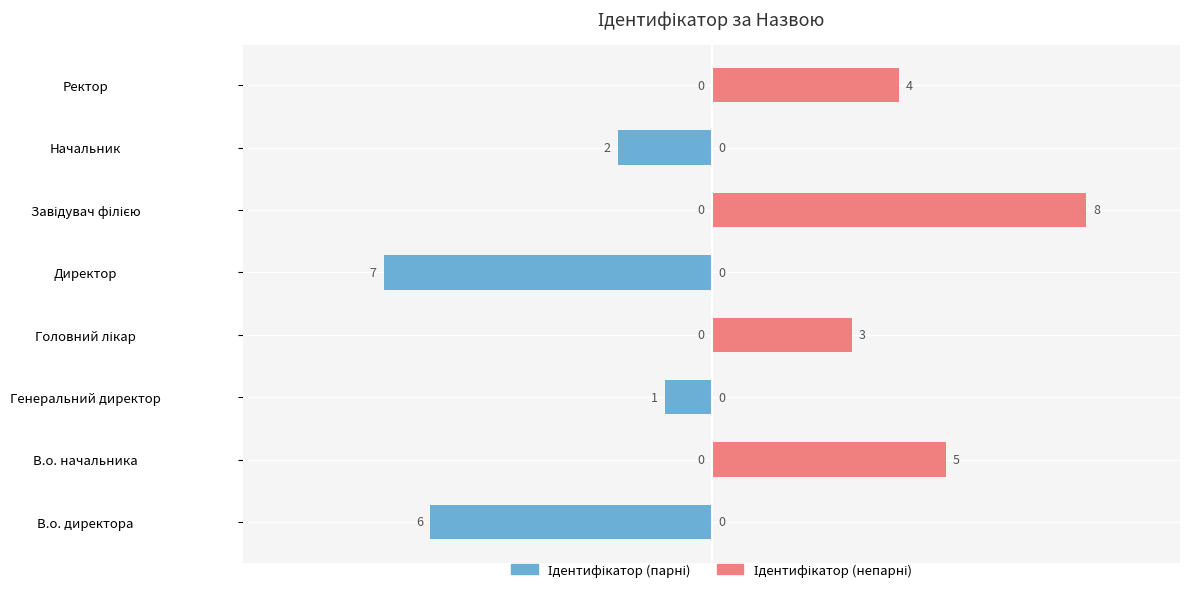

Reading right to left, extract all data points from this chart.

Ідентифікатор (парні): 0	-2	0	-7	0	-1	0	-6
Ідентифікатор (непарні): 4	0	8	0	3	0	5	0